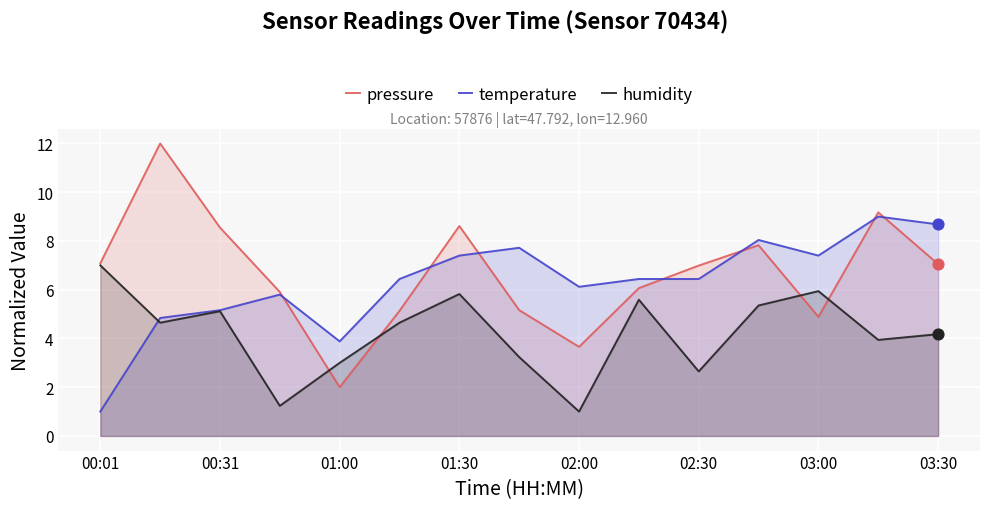

At how many categories does at least one series exceed 4?

14